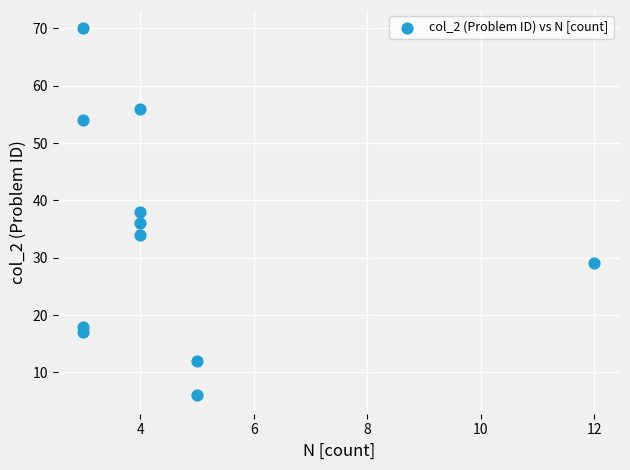

What is the range of Y values (max minus min)?

64